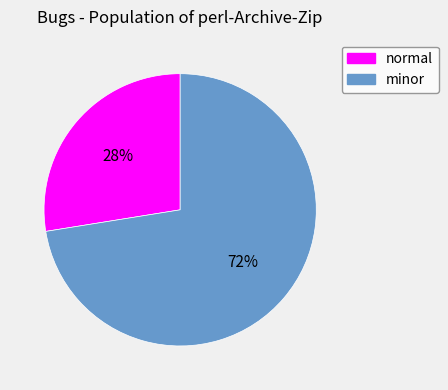

To the nearest percent, what portion does minor represent?

72%